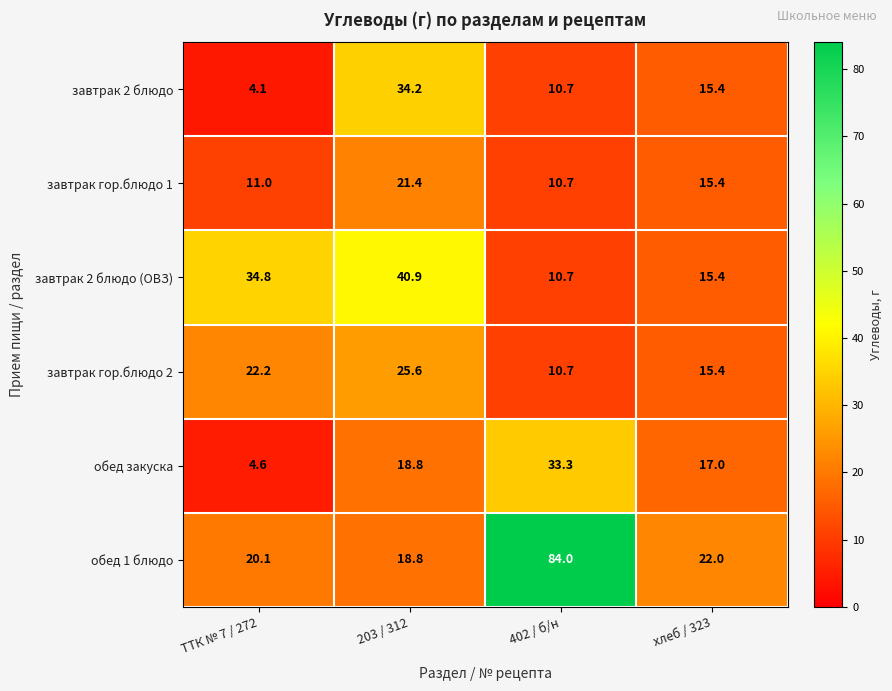

Where is завтрак 2 блюдо nearest to the value 19?

хлеб / 323